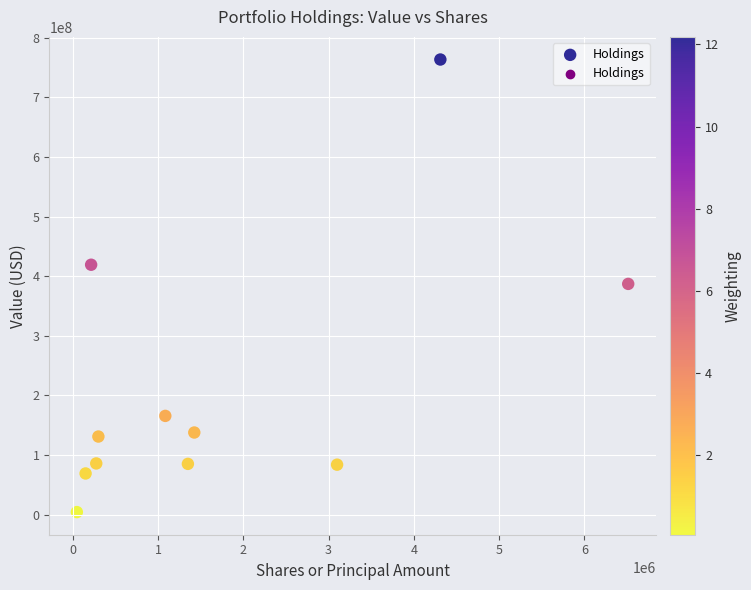

What is the average X value?

1706720